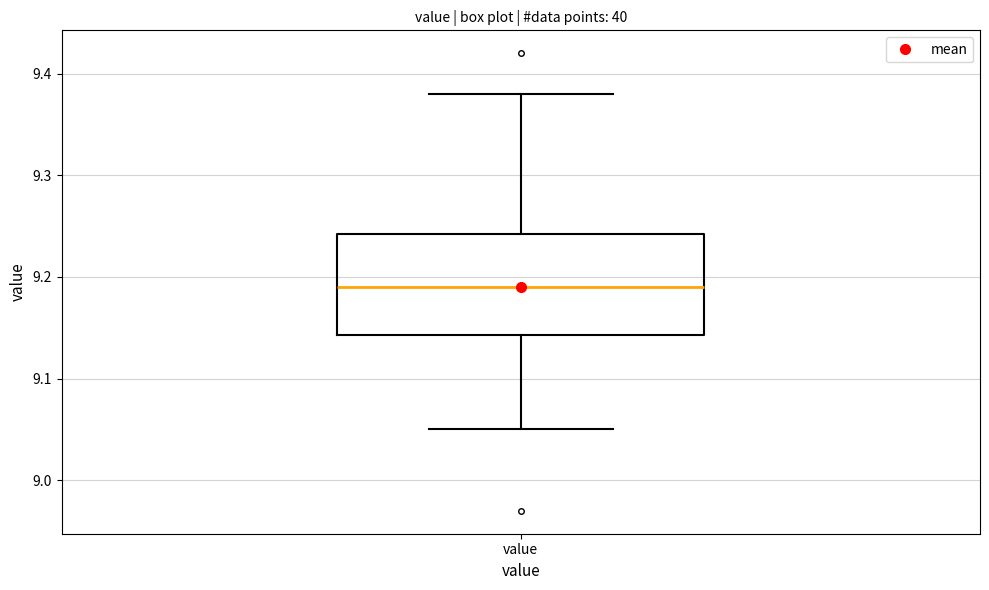

Transcribe this box plot: give where the median line is, the range the box spans, and where the two whiskers end, as read against the y-axis. The values are not printed on the chart, so give them approximately, as read against the axis.

median 9.19, box 9.14 to 9.24, whiskers 9.05 to 9.38